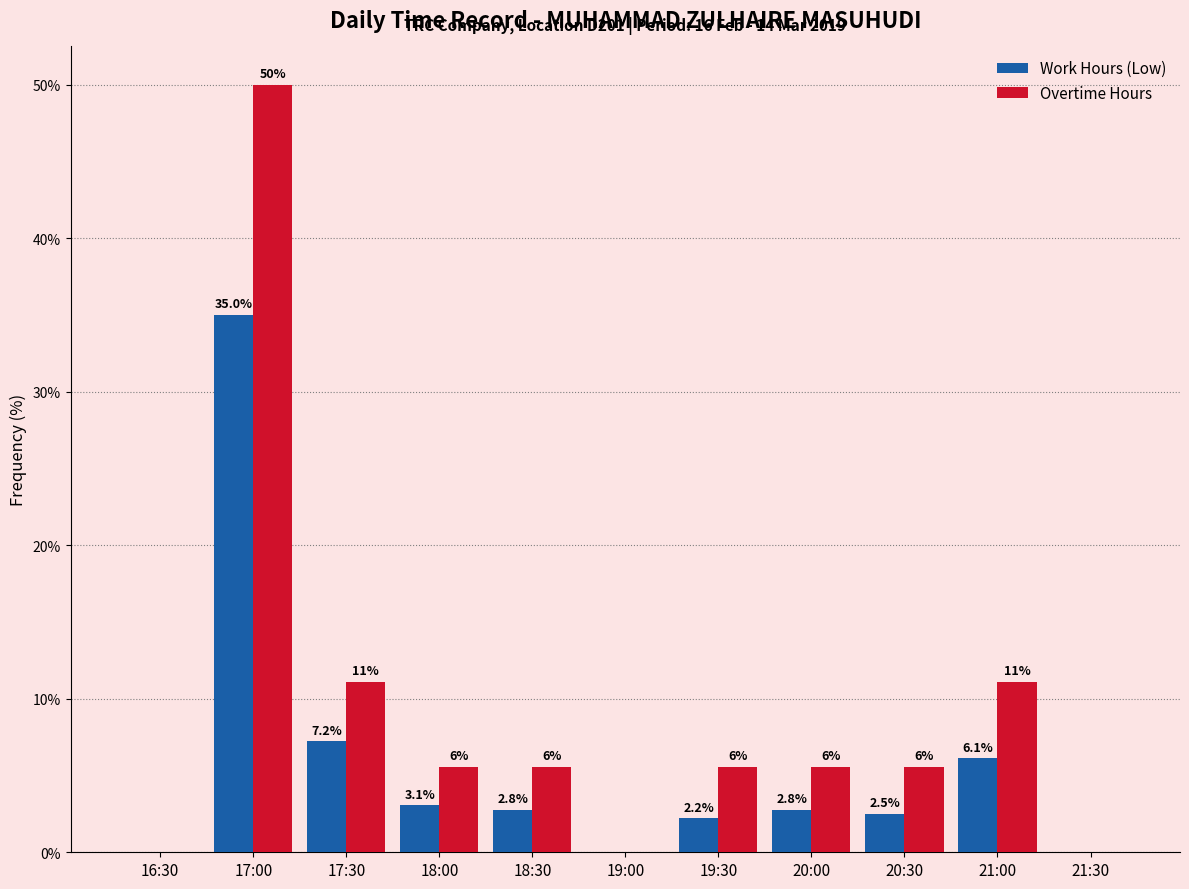

Which category has the highest value across all series?

17:00